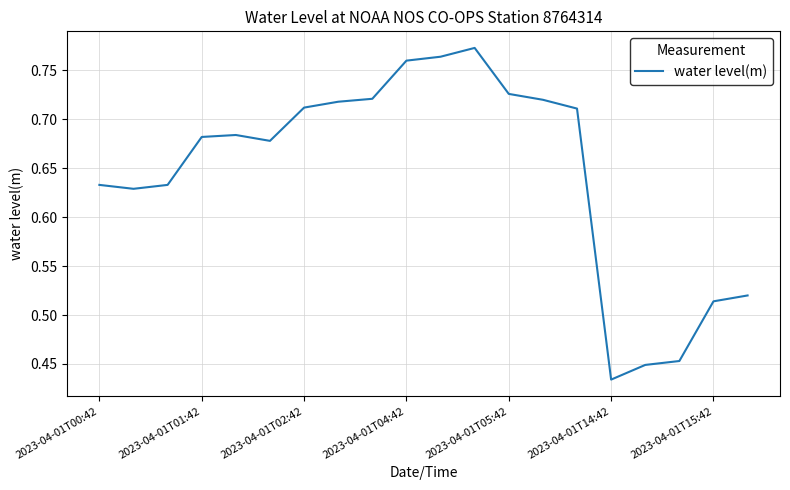

What is the difference between the maximum and minimum values?

0.3